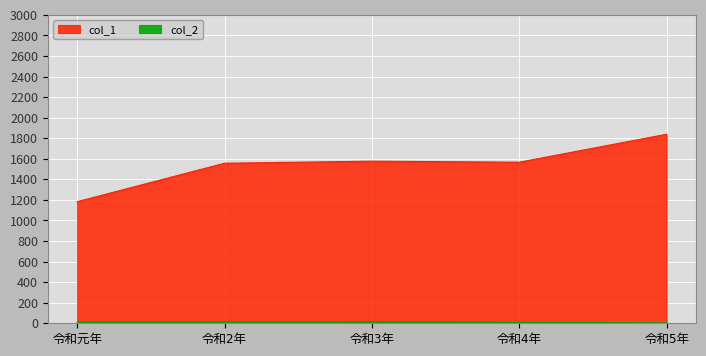

What is the approximate value of col_1 at 令和3年?

1577